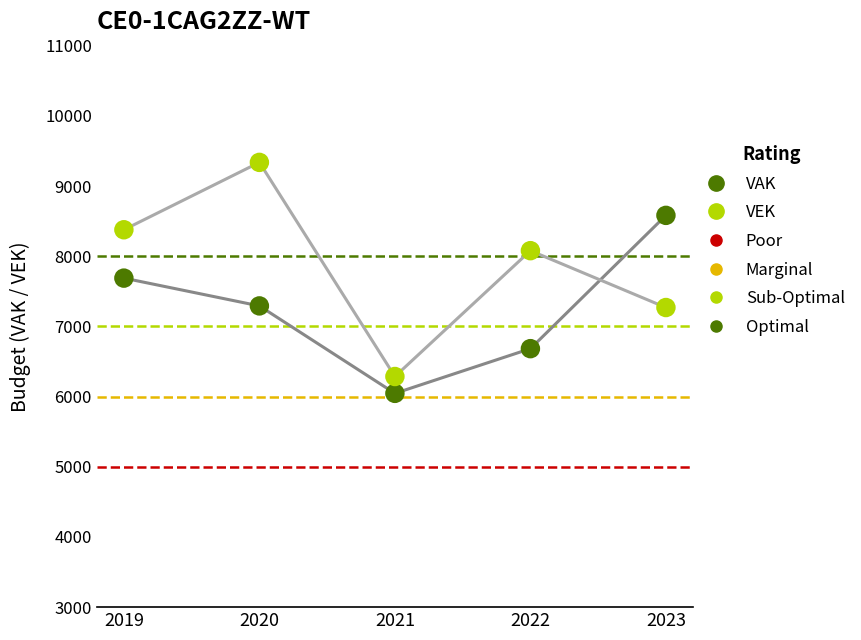

Which series reaches the minimum Y coordinate?

VAK